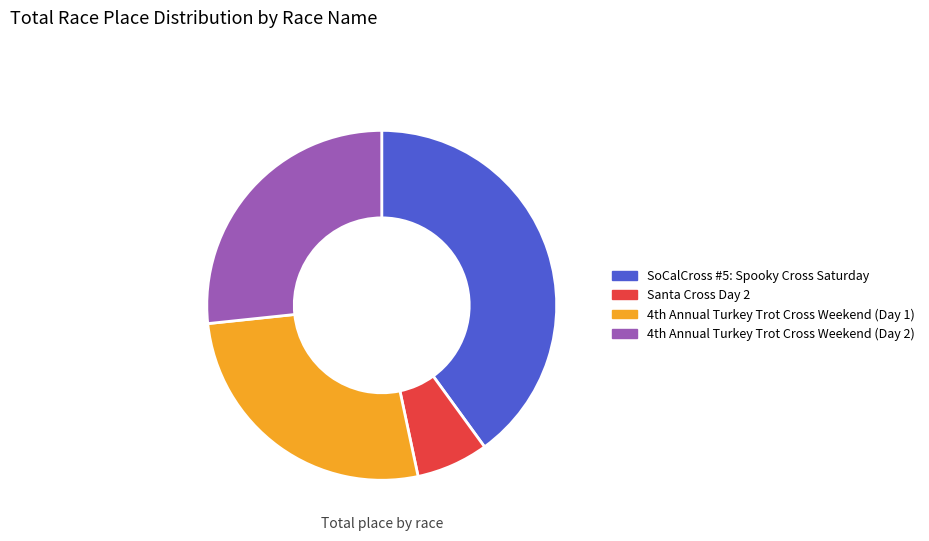

Which slice is the smallest?

Santa Cross Day 2